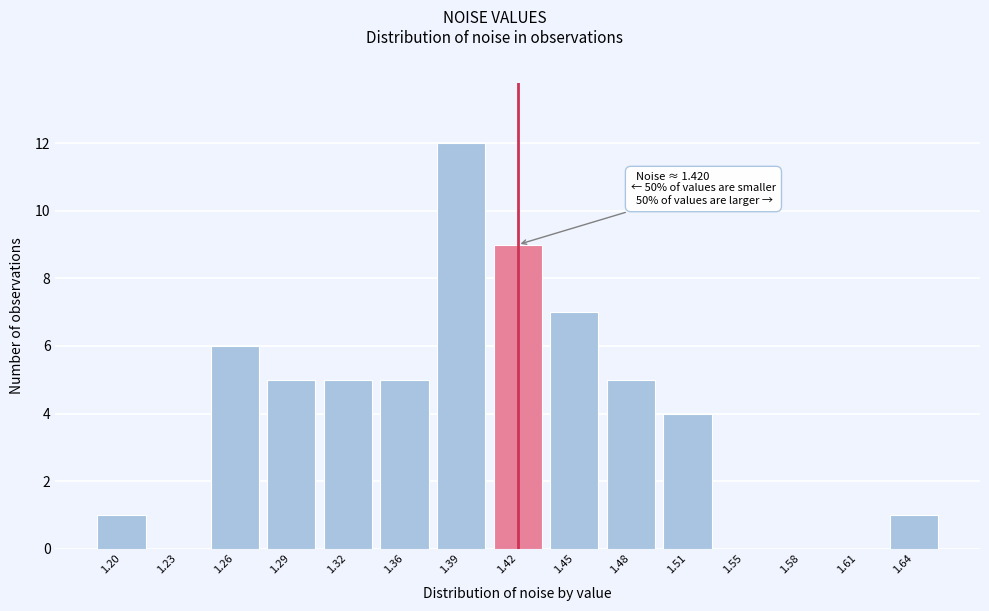

Reading left to right, what are all the values shown in this chart?

1.20=1	1.23=0	1.26=6	1.29=5	1.32=5	1.36=5	1.39=12	1.42=9	1.45=7	1.48=5	1.51=4	1.55=0	1.58=0	1.61=0	1.64=1